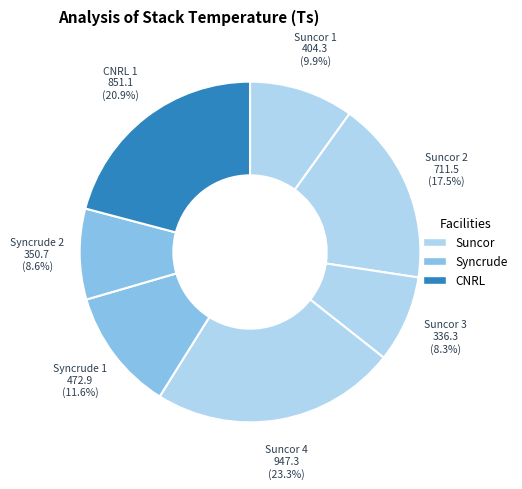

True or false: Syncrude 2 accounts for 22% of the total.

False